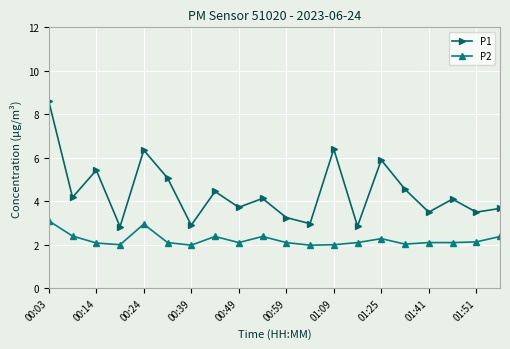

How many data points does each series have?

20